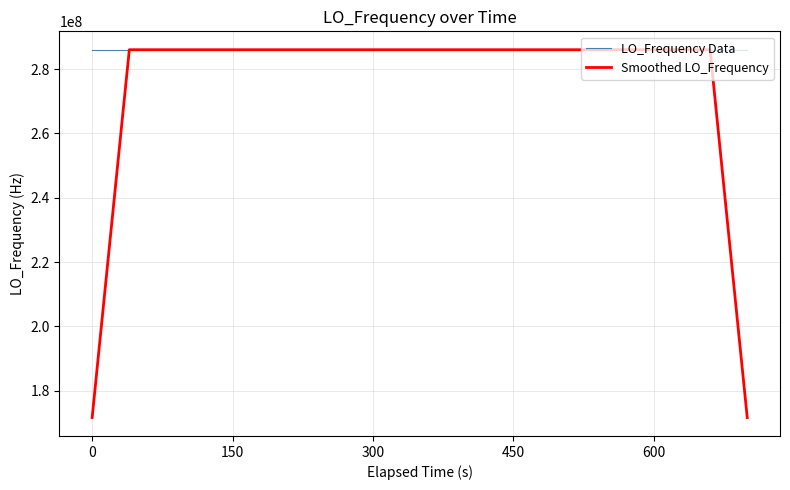

Which series has the largest total across all categories?

LO_Frequency Data